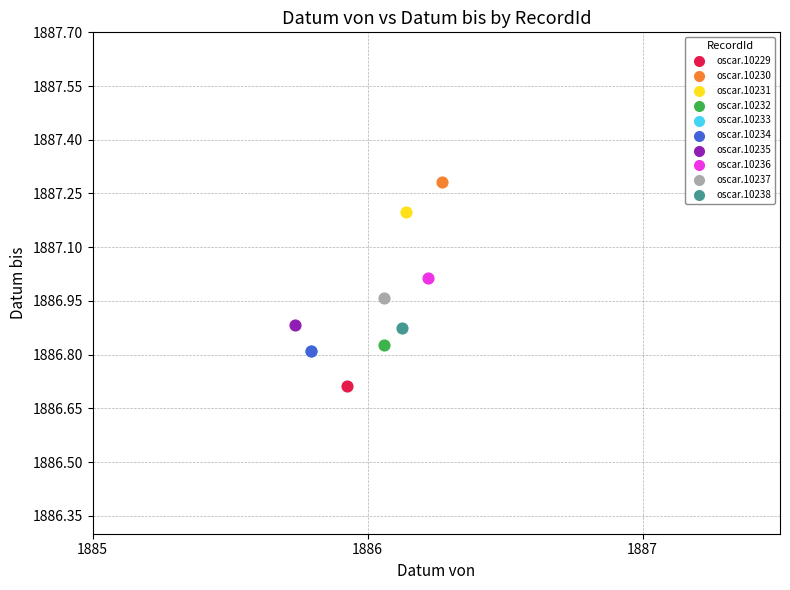

What are all the series names shown in the legend?

oscar.10229, oscar.10230, oscar.10231, oscar.10232, oscar.10233, oscar.10234, oscar.10235, oscar.10236, oscar.10237, oscar.10238